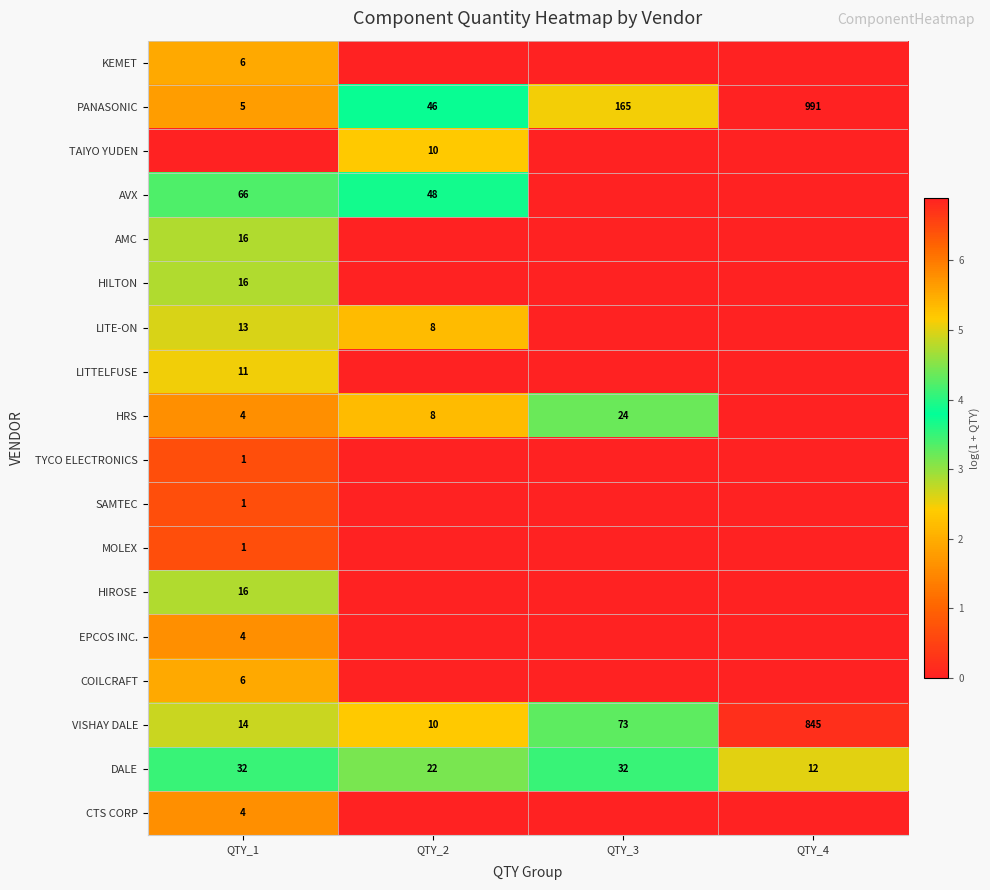

True or false: MOLEX has a value of 1 at QTY_1.

True